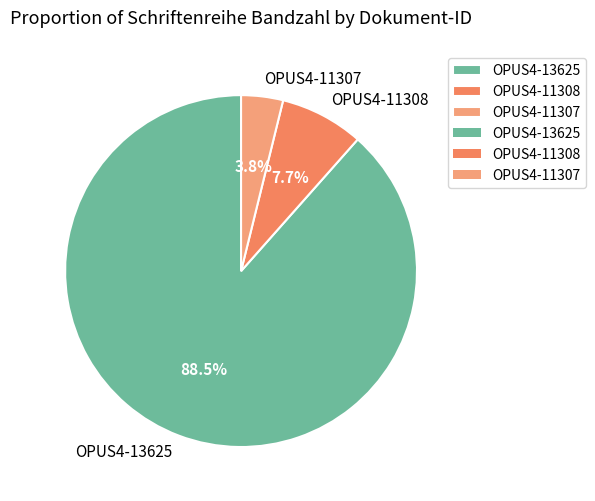

How many slices are in this pie chart?

3